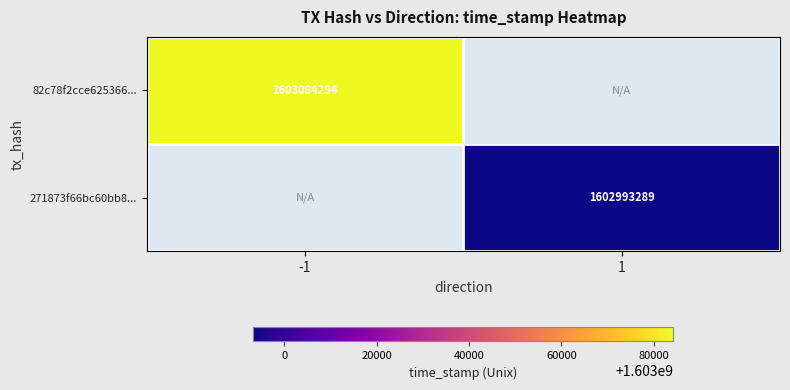

Is it true that 82c78f2cce625366... equals 1603084294 at -1?

True